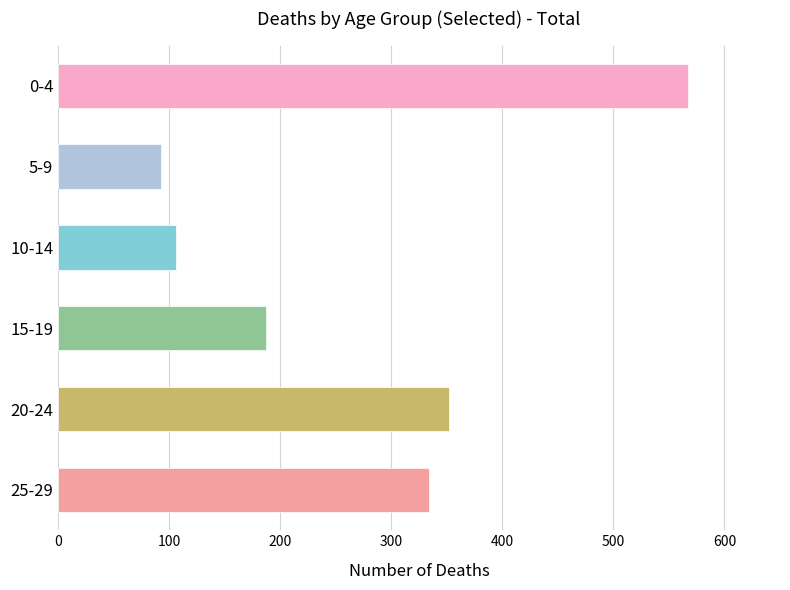

What is the approximate value at 5-9, to the nearest 50?

100